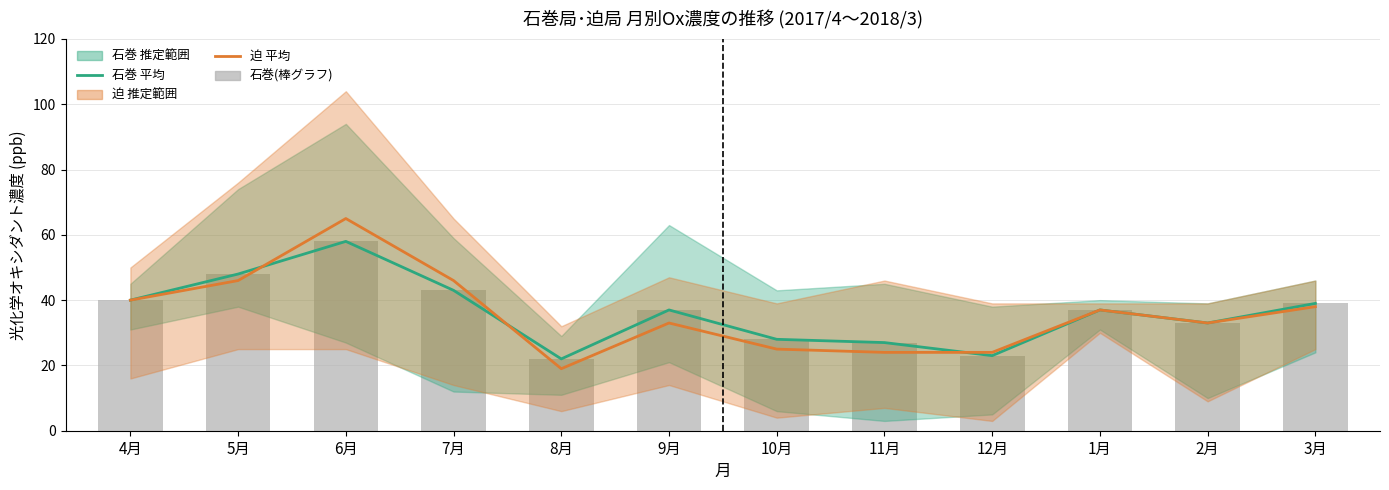

Read the 石巻 平均 value at 11月, to the nearest 5.

25